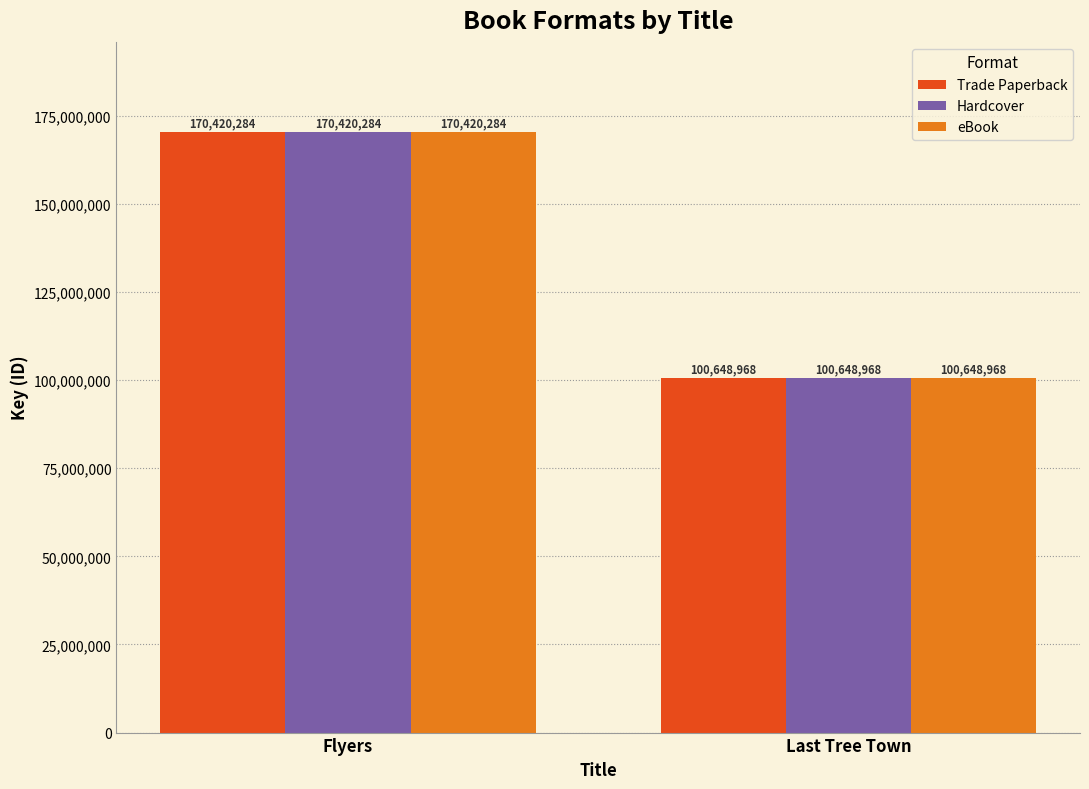

The value of Hardcover at Flyers is 170420284. True or false?

True